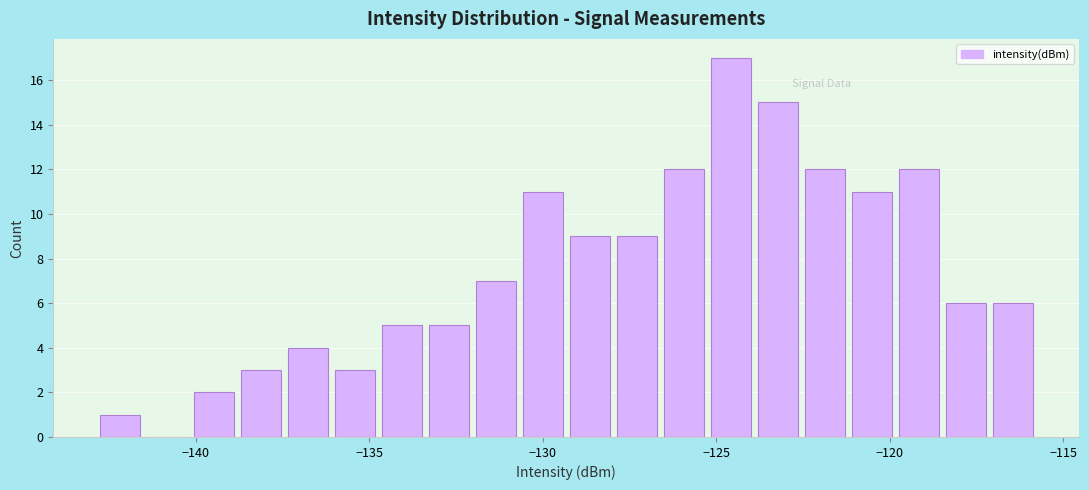

Read against the x-axis, roughly where is the centre of the tallest bar?

-124.5